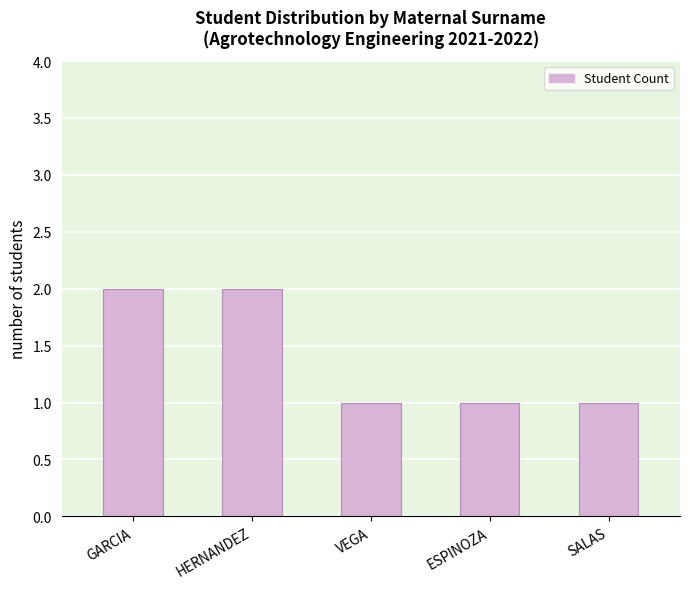

Reading left to right, extract all data points from this chart.

GARCIA=2	HERNANDEZ=2	VEGA=1	ESPINOZA=1	SALAS=1